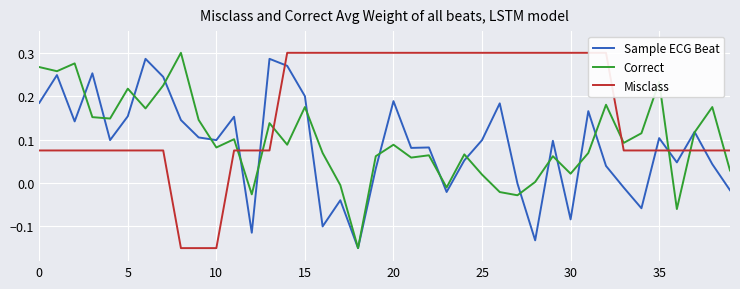

What are all the series names shown in the legend?

Sample ECG Beat, Correct, Misclass